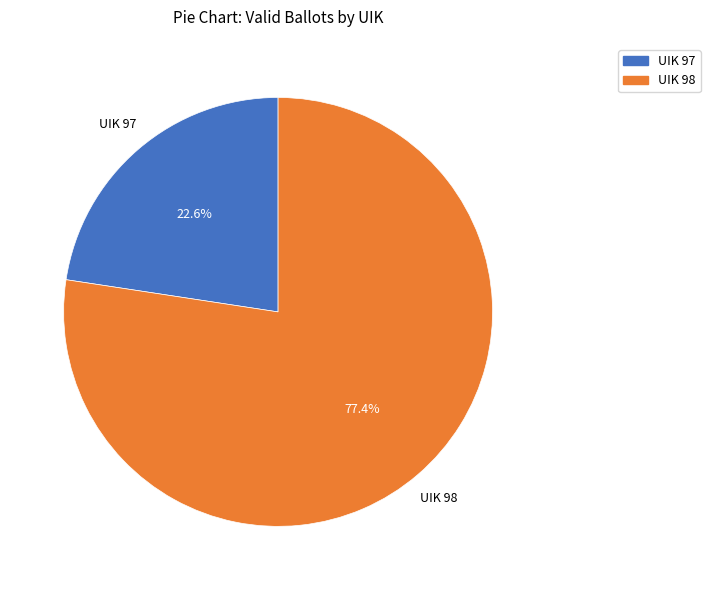

Which category has the smallest portion of the pie?

UIK 97